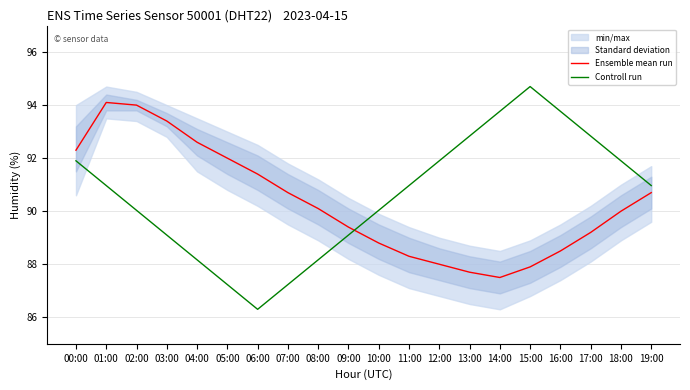

What is the total value across all series at 01:00?

185.1